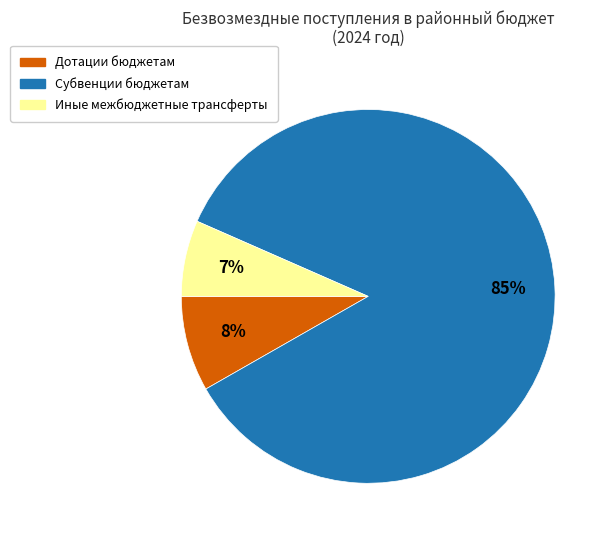

True or false: Иные межбюджетные трансферты accounts for 1% of the total.

False